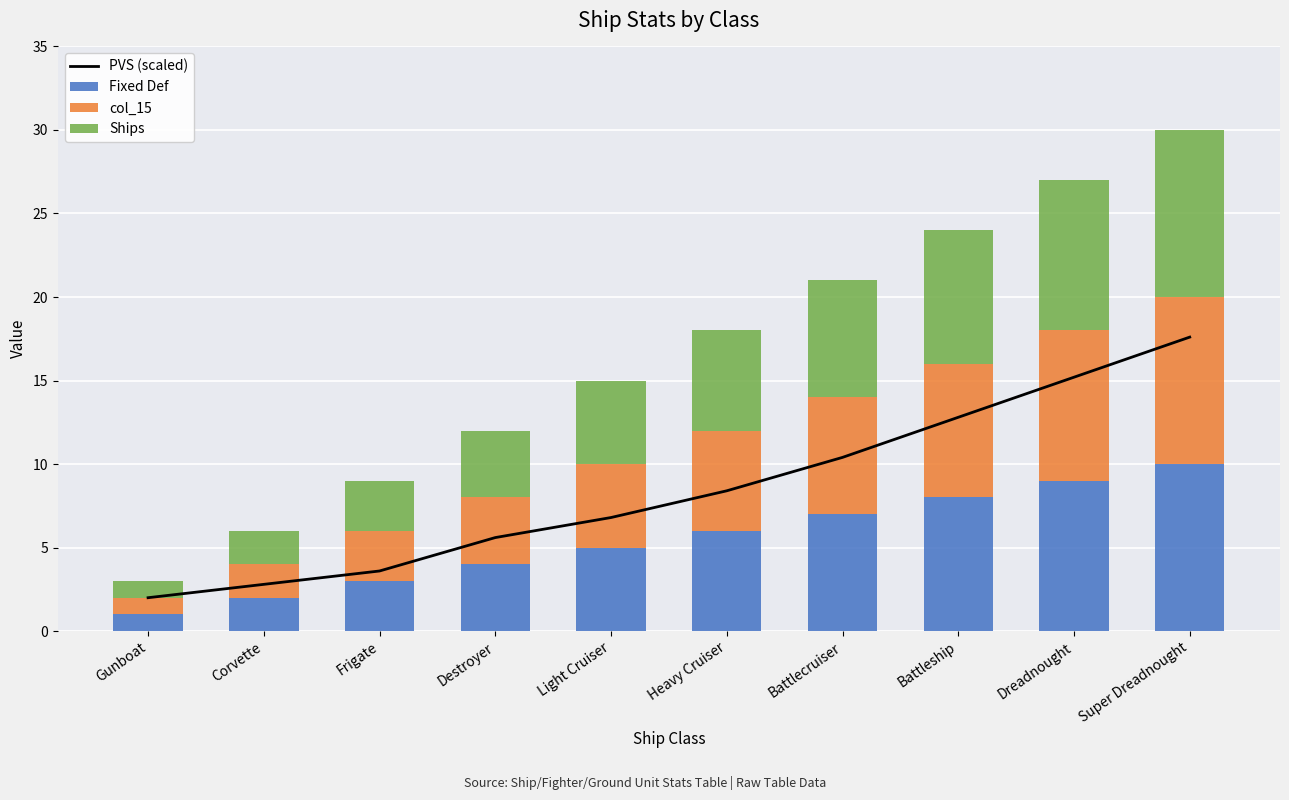

How many Ships values are between 3 and 8?

6